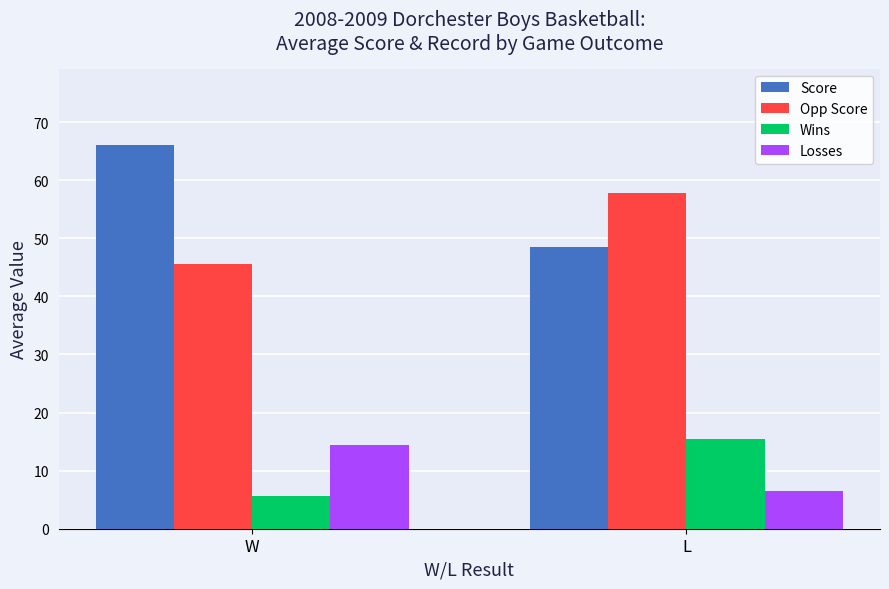

Is it true that Opp Score equals 88.5 at L?

False